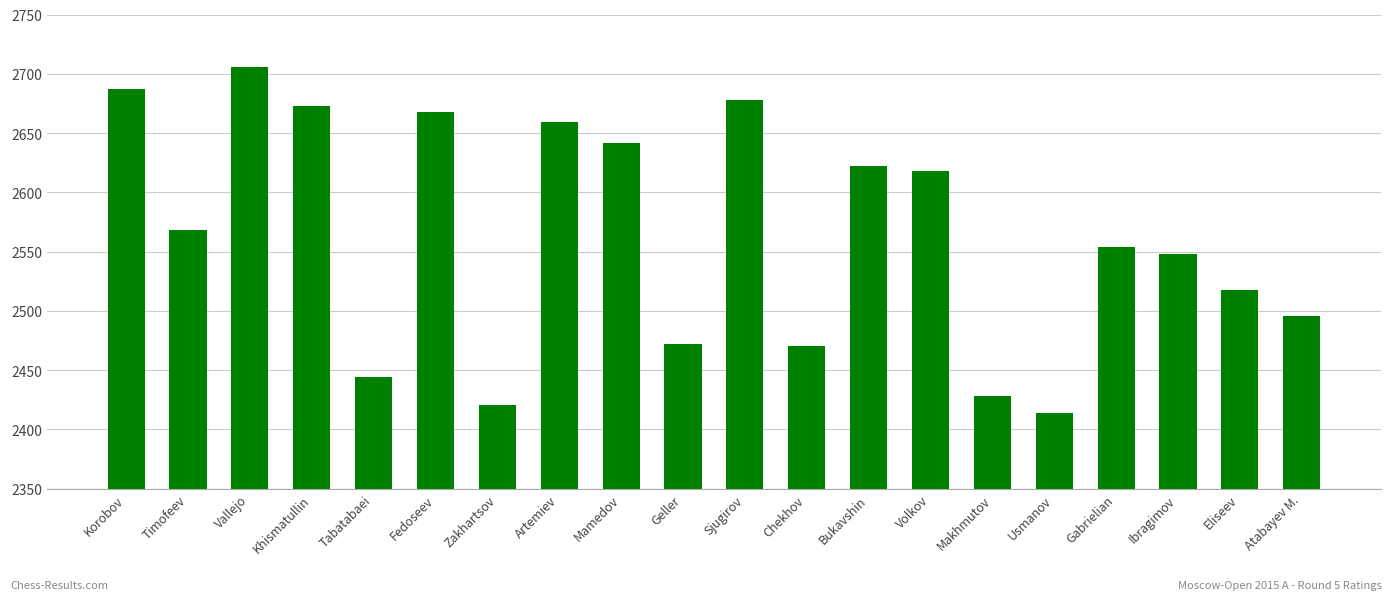

What position from the right is Khismatullin?

17